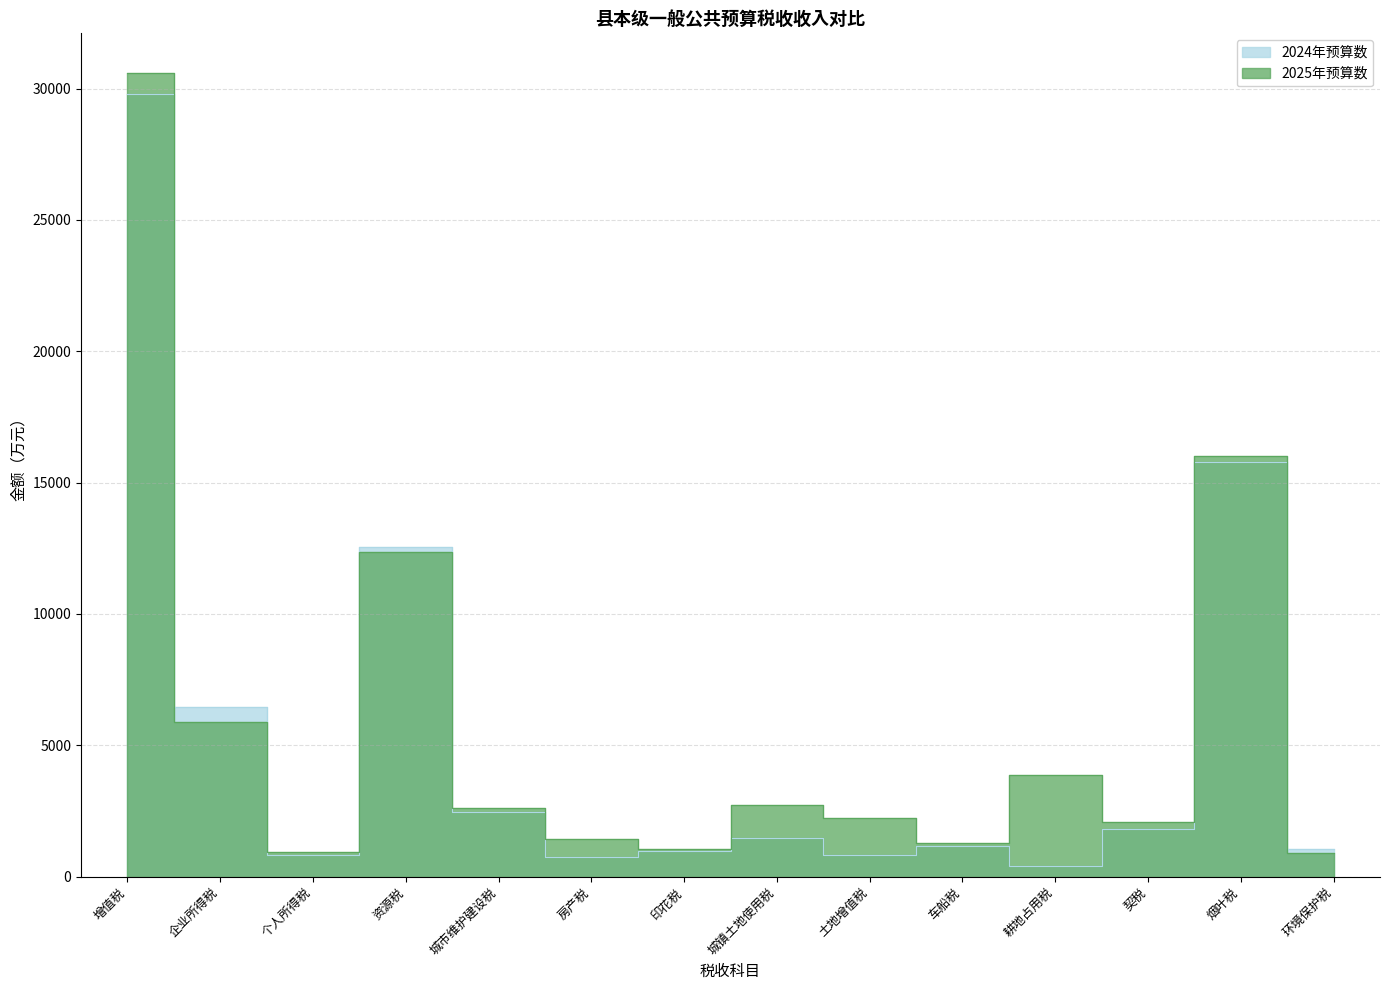

Which category has the highest value in the 2024年预算数 series?

增值税